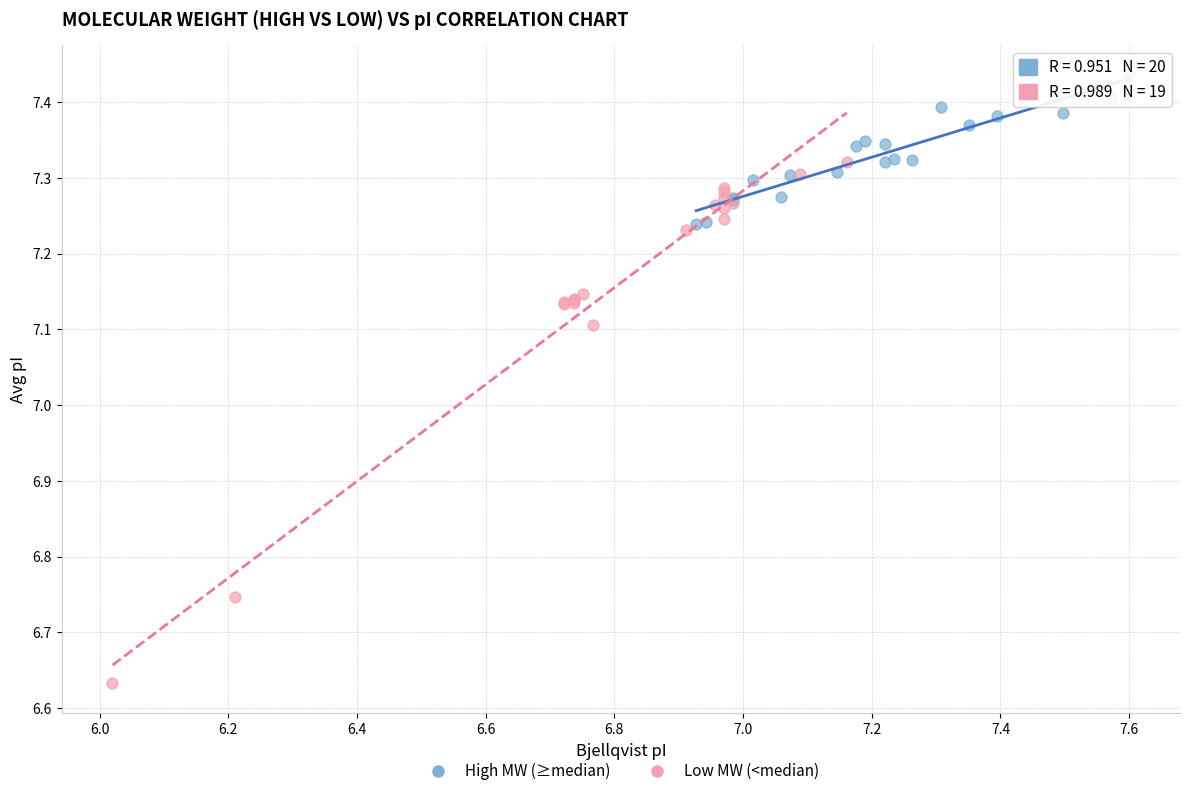

Which series has the widest spread of Y values?

Low MW (<median)